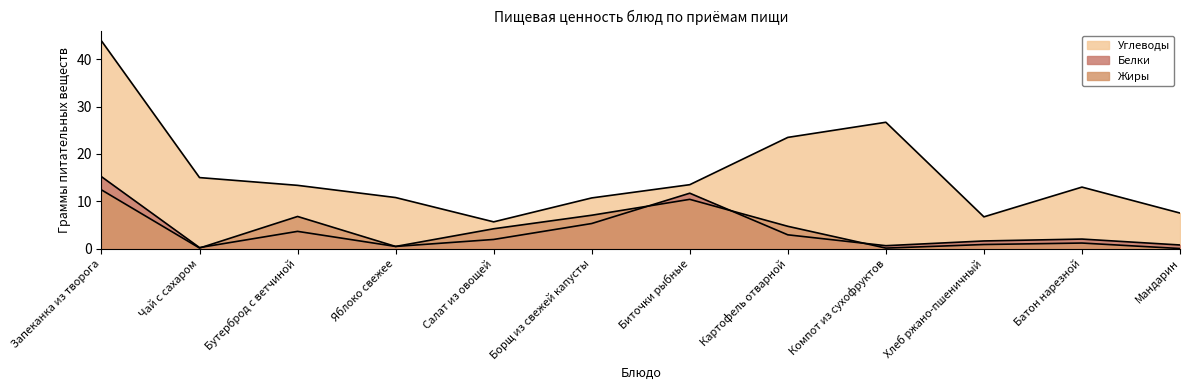

How many positive values does the Жиры series have?

11